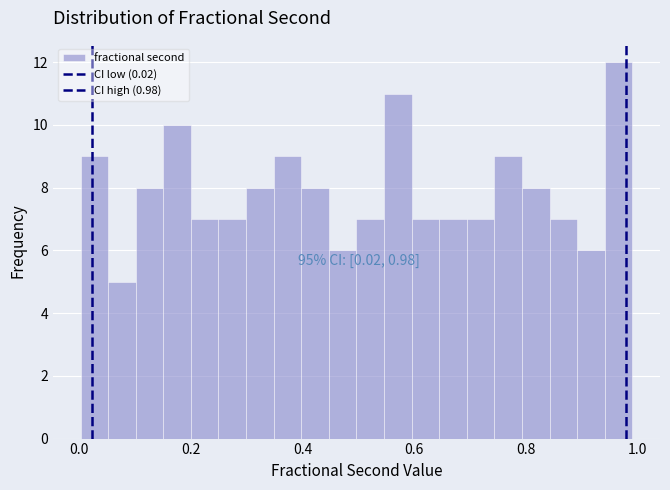

Around what value on the x-axis is the tallest bar? Give the approximate position of its centre, as read against the axis.

0.96